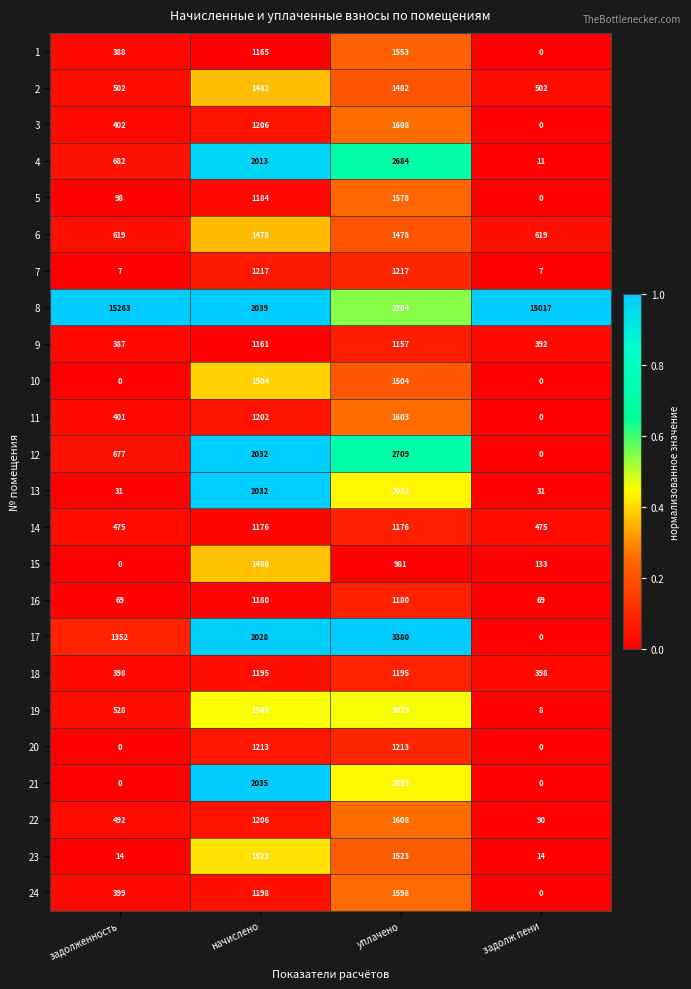

Which series has the largest total across all categories?

8